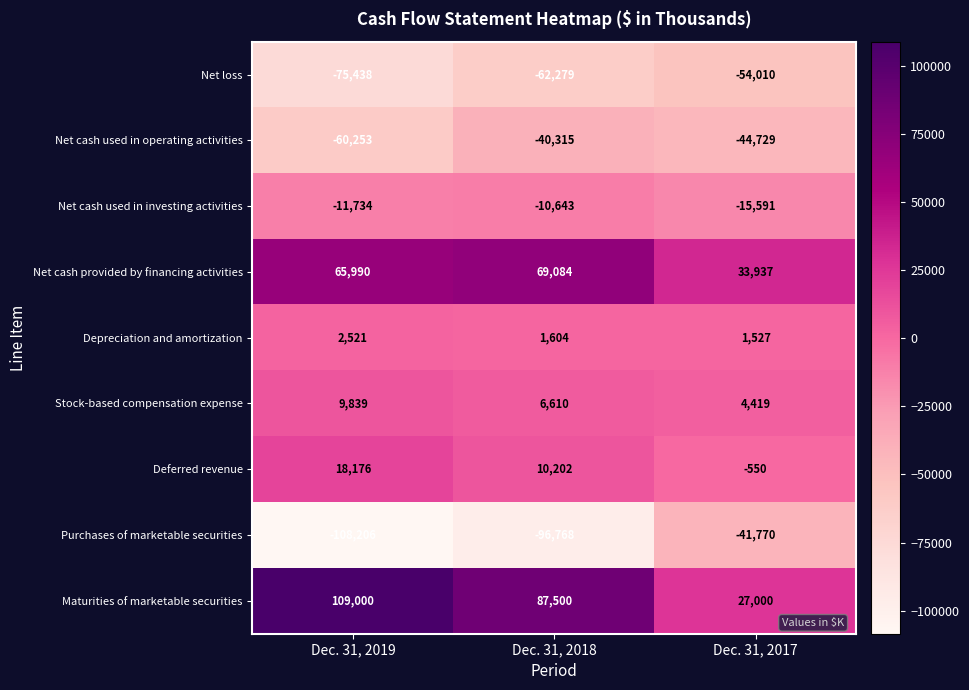

At Dec. 31, 2017, list the series in order from largest to smallest.

Net cash provided by financing activities, Maturities of marketable securities, Stock-based compensation expense, Depreciation and amortization, Deferred revenue, Net cash used in investing activities, Purchases of marketable securities, Net cash used in operating activities, Net loss